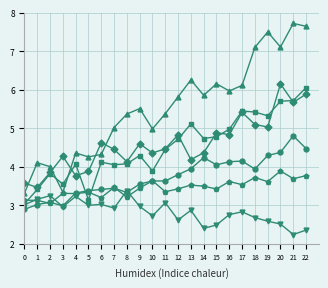

At which category is the sum across all series the highest?

22